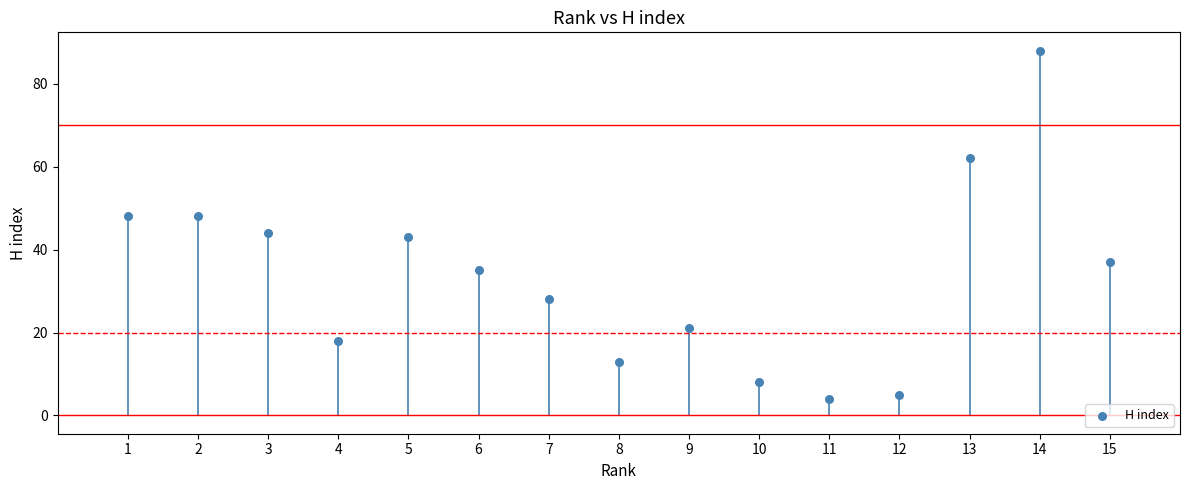

What is the range of X values (max minus min)?

14